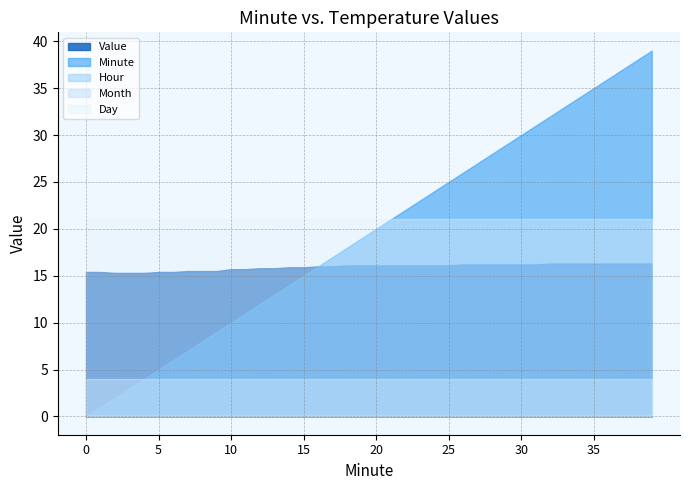

True or false: Value and Month cross at least once.

False